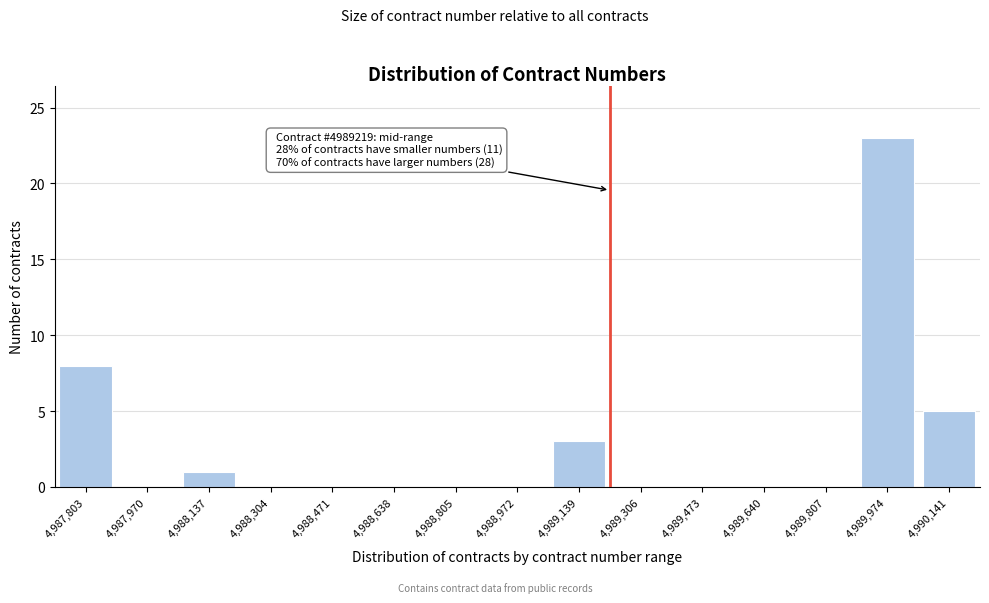

Reading left to right, transcribe all the data shown in this chart.

4,987,803=8	4,987,970=0	4,988,137=1	4,988,304=0	4,988,471=0	4,988,638=0	4,988,805=0	4,988,972=0	4,989,139=3	4,989,306=0	4,989,473=0	4,989,640=0	4,989,807=0	4,989,974=23	4,990,141=5